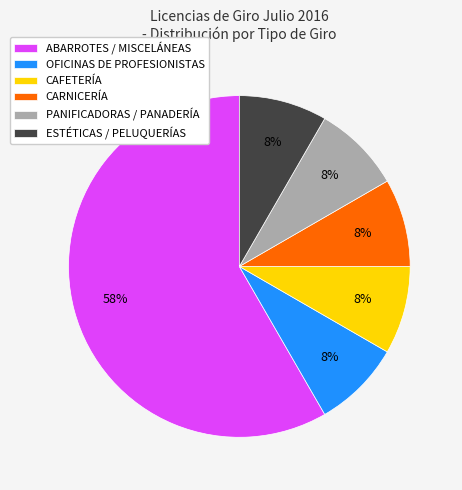

Count the number of slices in the pie.

6